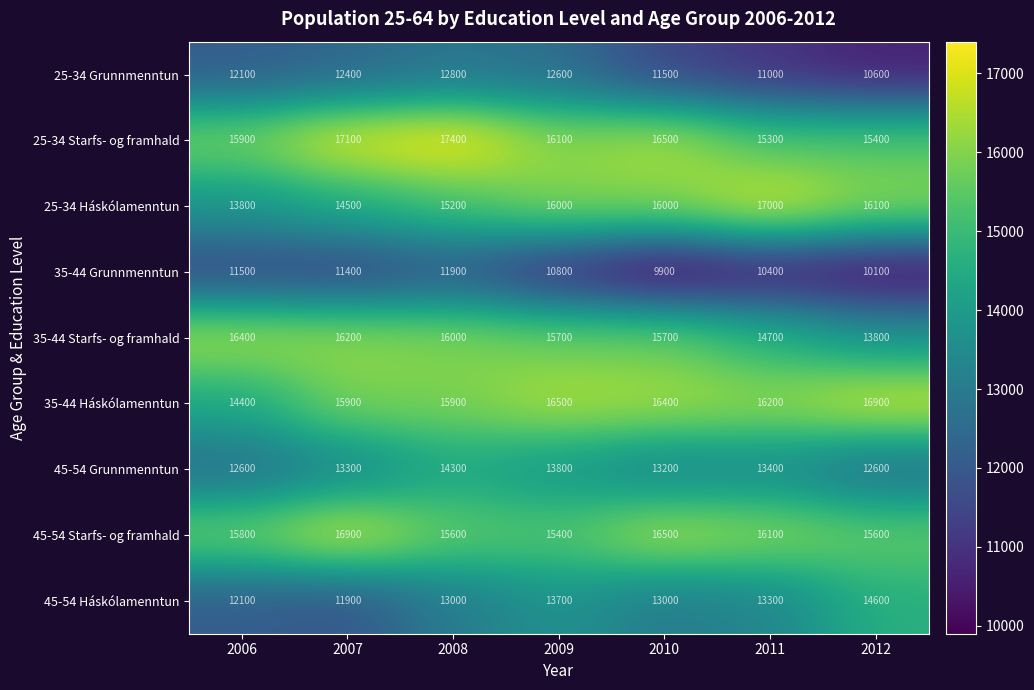

At how many categories does at least one series exceed 12427?

7